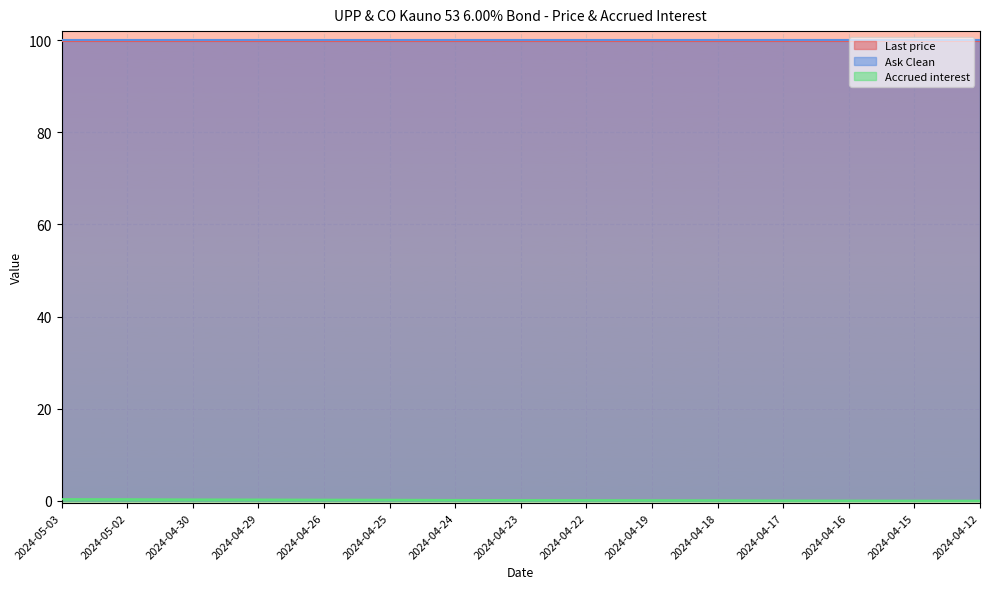

What is the approximate value of Ask Clean at 2024-04-25?

100.0